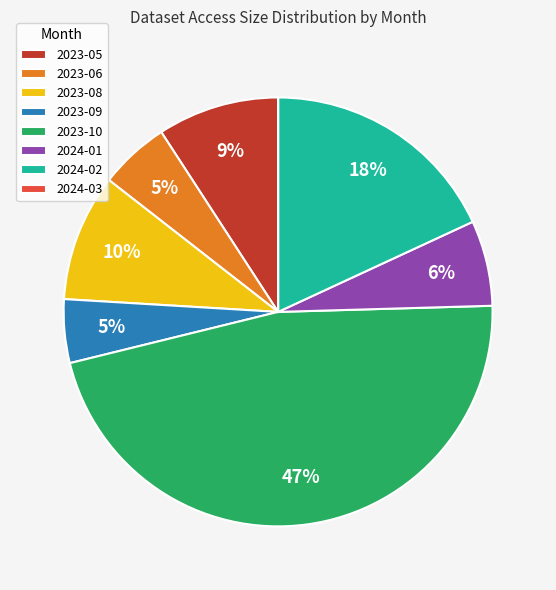

Between 2023-06 and 2024-02, which is larger?

2024-02